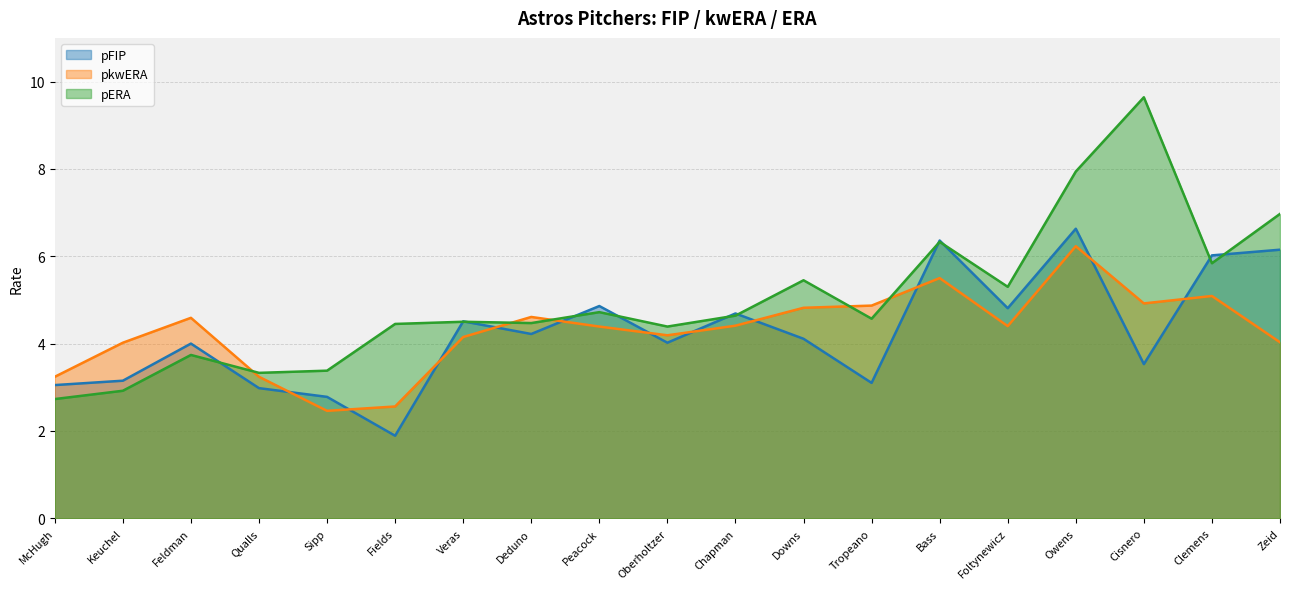

Which series has the largest total across all categories?

pERA